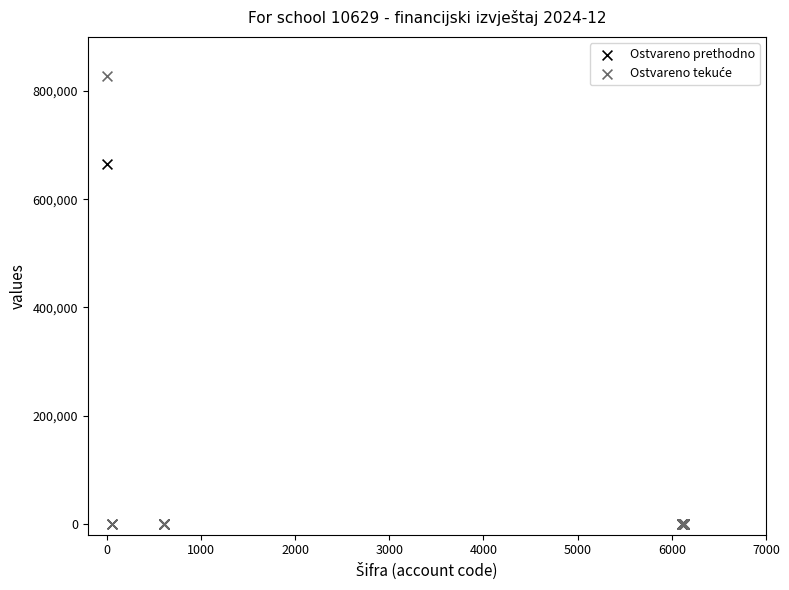

Across all series, what Y value is closest to 413865?

664546.9